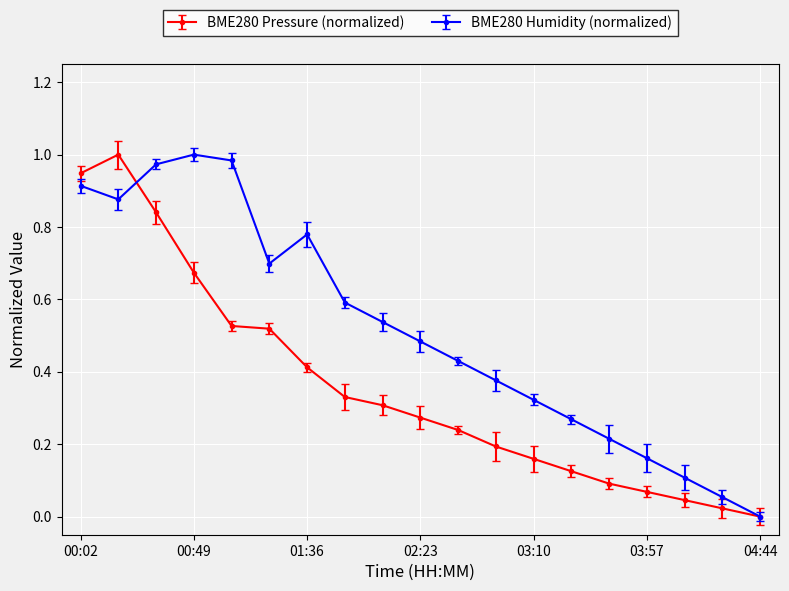

In BME280 Humidity (normalized), how many points are higher than both neighbors (excluding endpoints)?

2